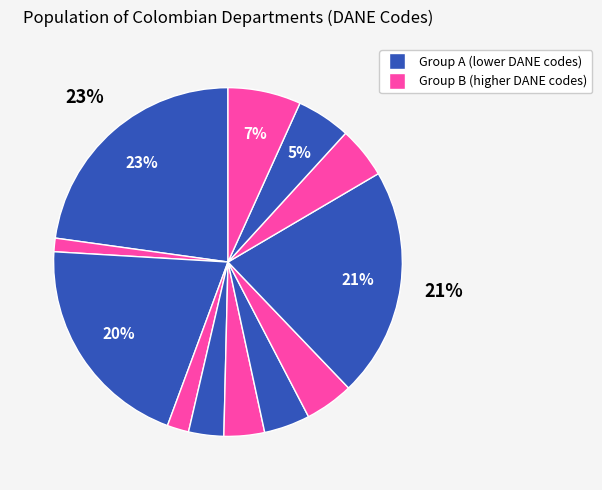

How many slices are in this pie chart?

12